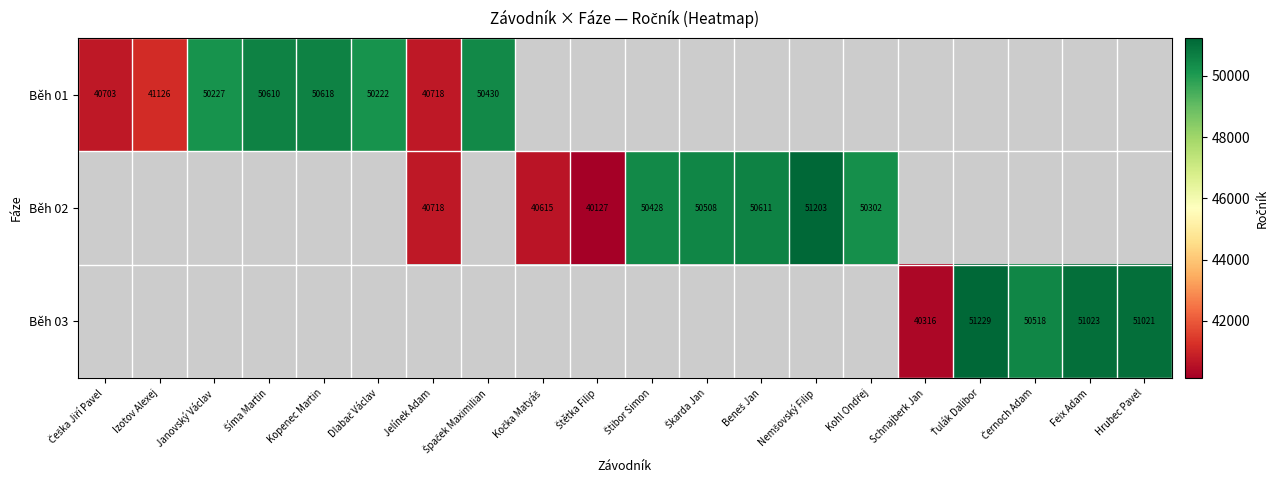

Is it true that Běh 03 equals 18954 at Feix Adam?

False